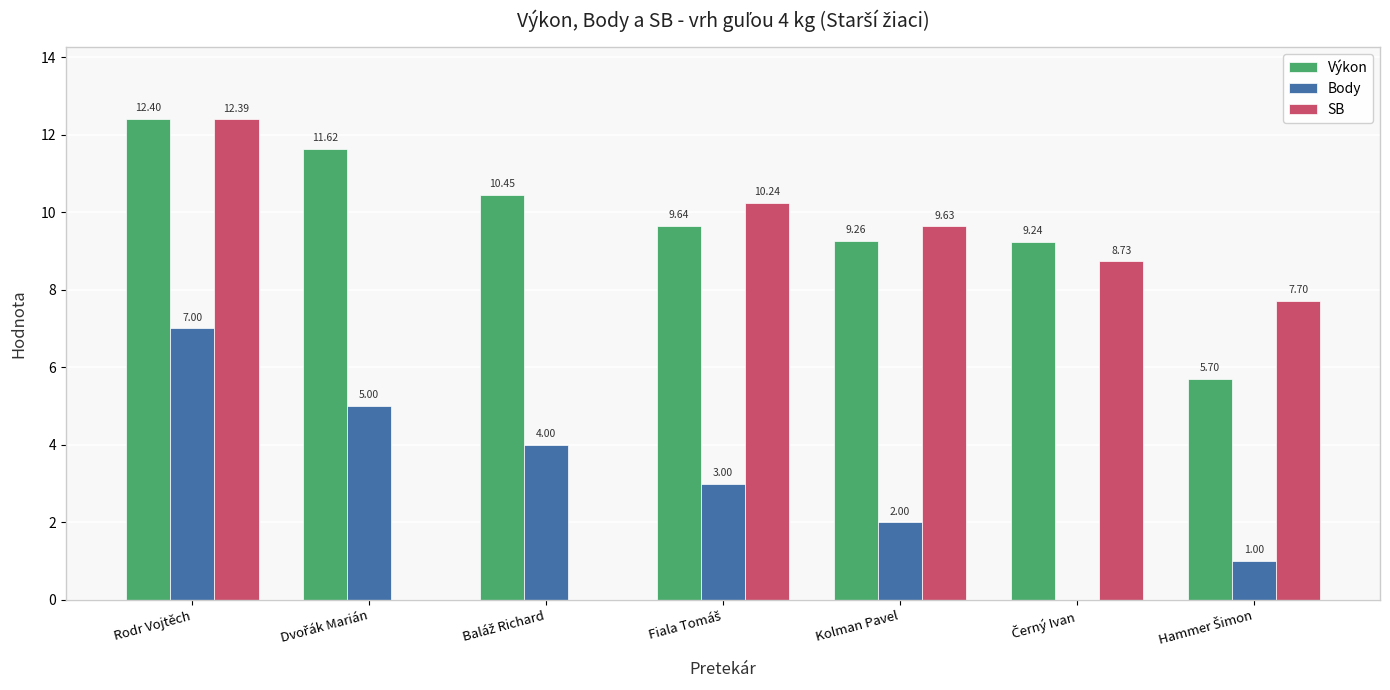

Which category has the highest value across all series?

Rodr Vojtěch